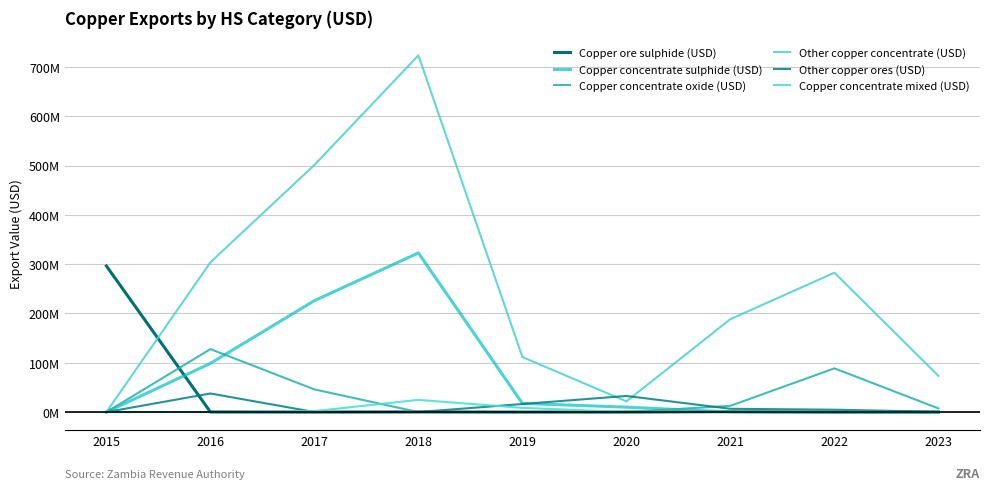

Does the chart have visible grid lines?

Yes